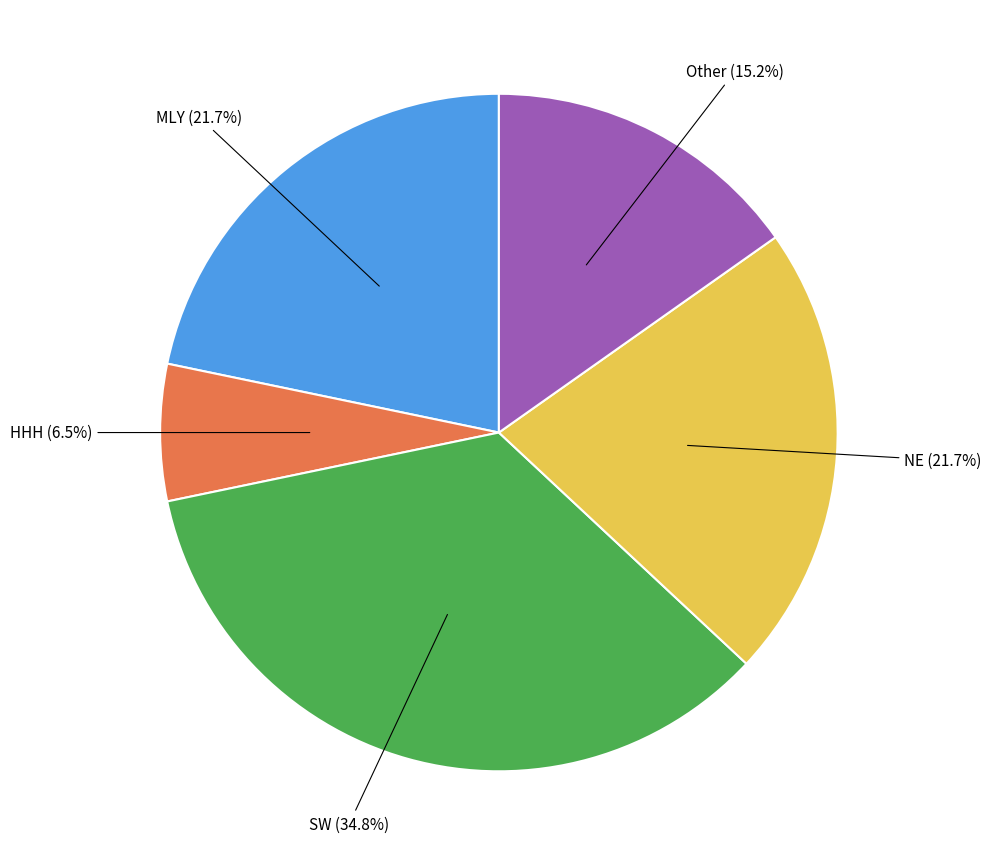

How much of the chart is everything except SW?

65.2%